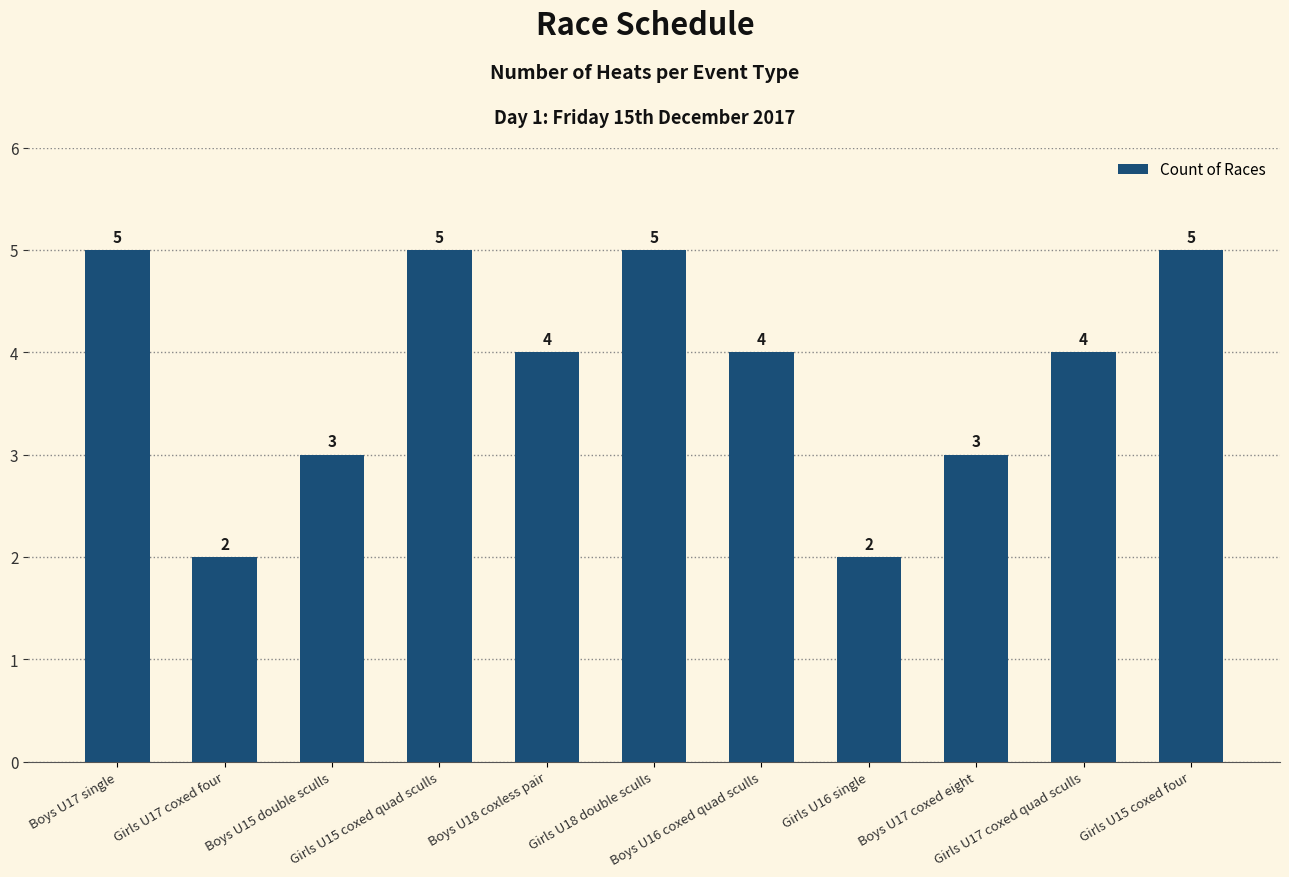

What is the difference between the maximum and minimum values?

3